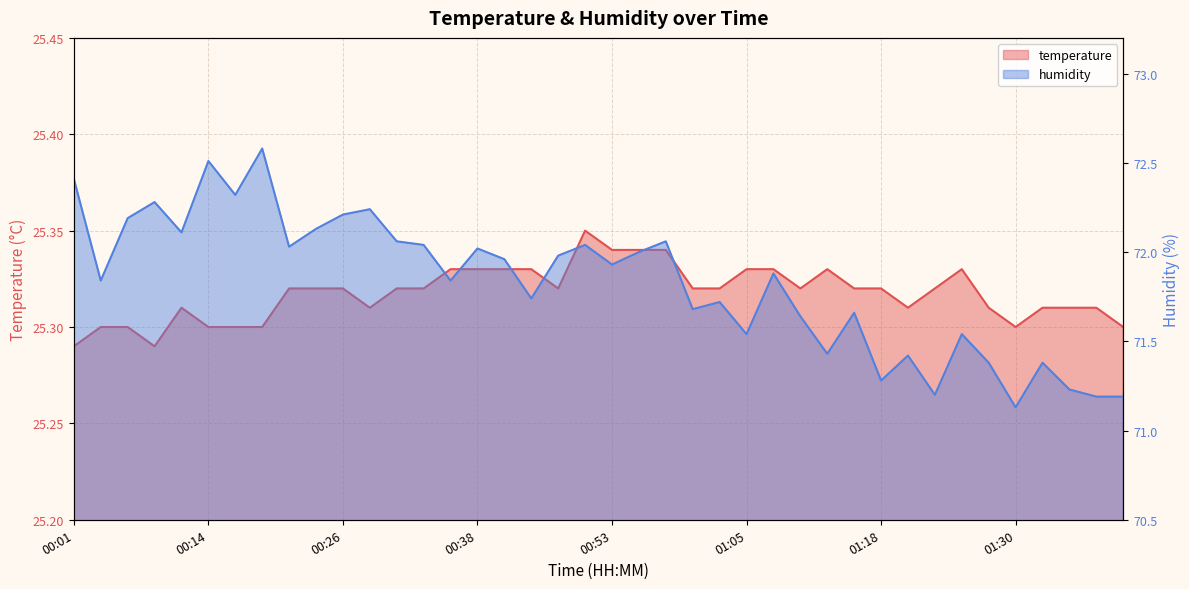

What is the value of the temperature point at the 10th from the left?

25.3